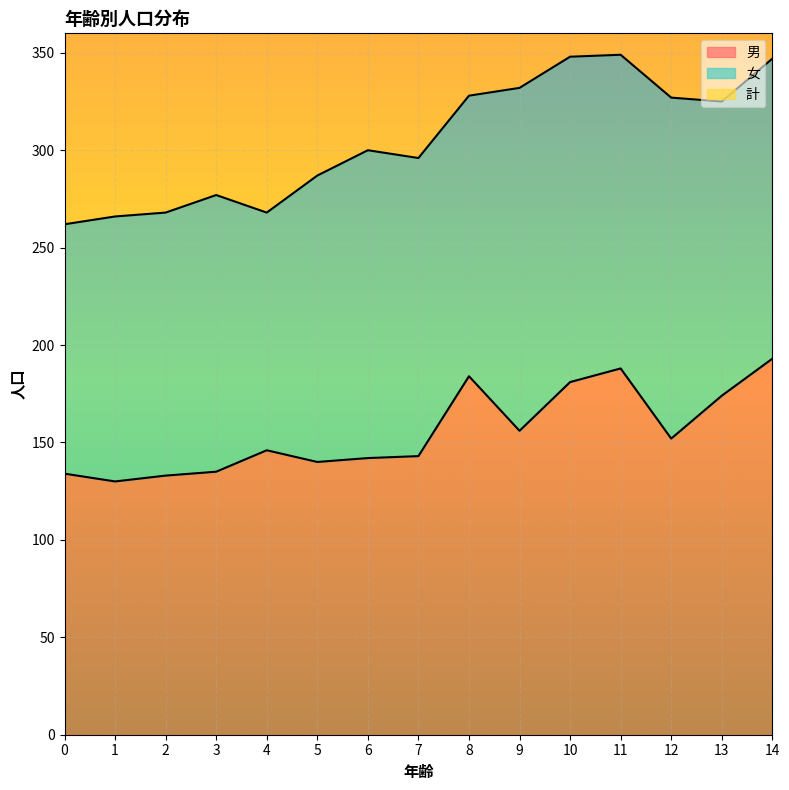

At how many categories does at least one series exceed 199?

15